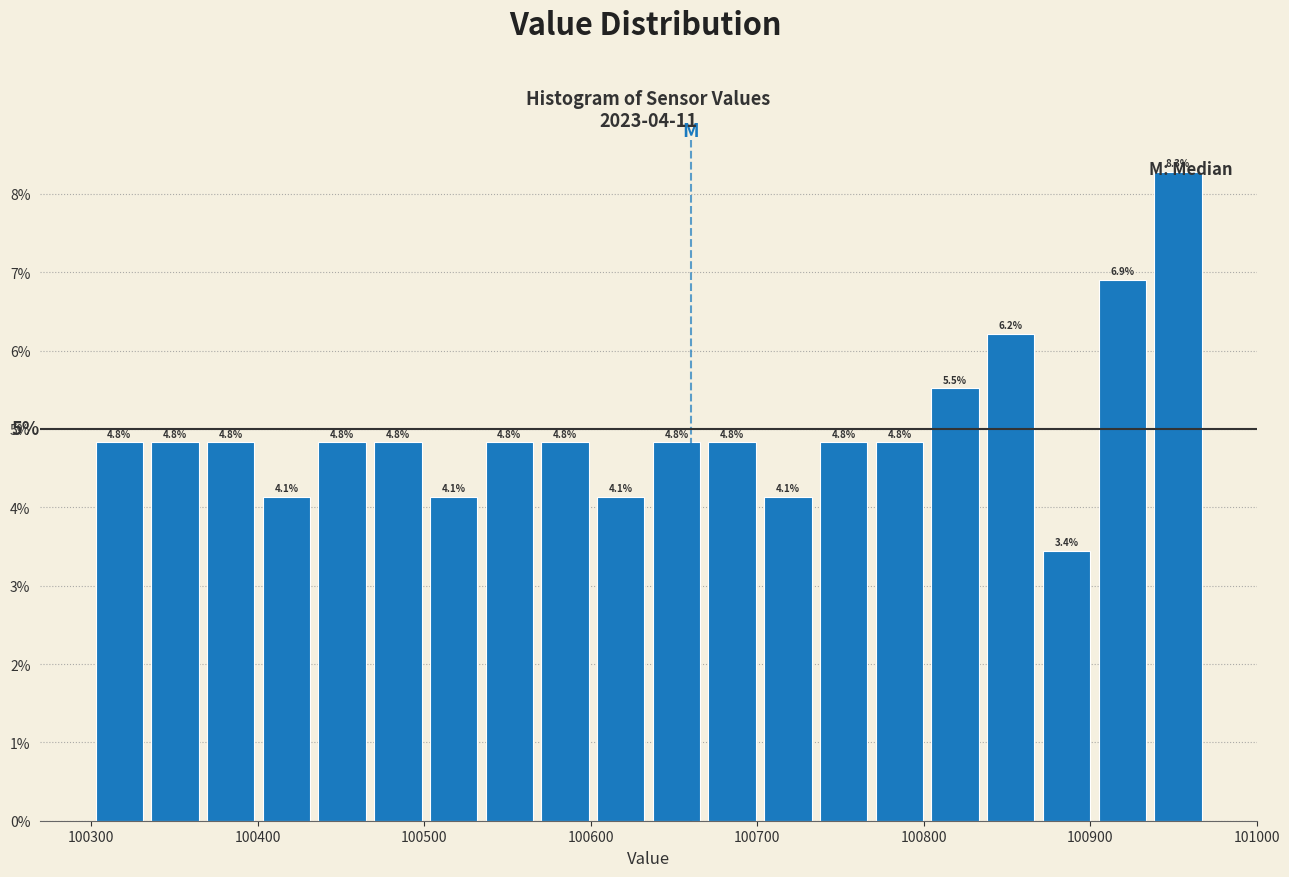

Around what value on the x-axis is the tallest bar? Give the approximate position of its centre, as read against the axis.

100950